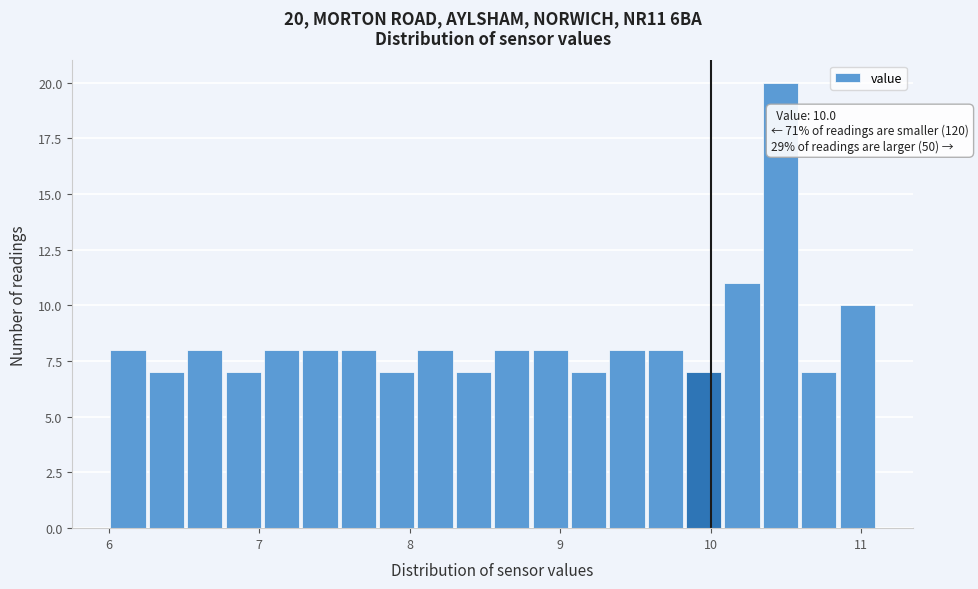

Around what value on the x-axis is the tallest bar? Give the approximate position of its centre, as read against the axis.

10.5